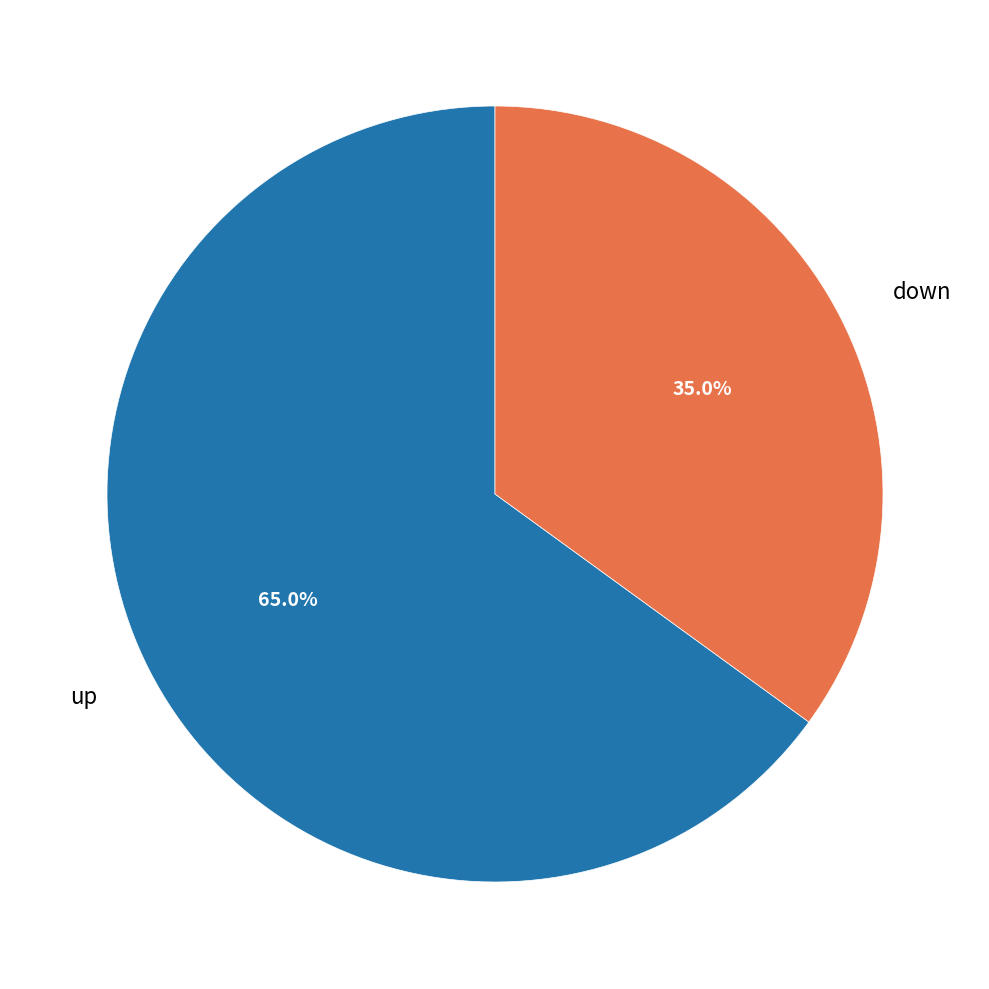

How many segments does this pie chart have?

2